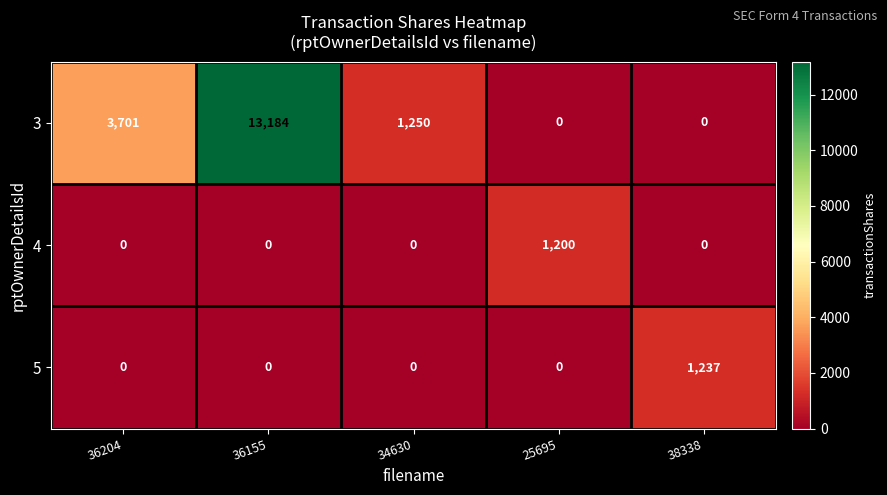

At how many categories does at least one series exceed 6550?

1